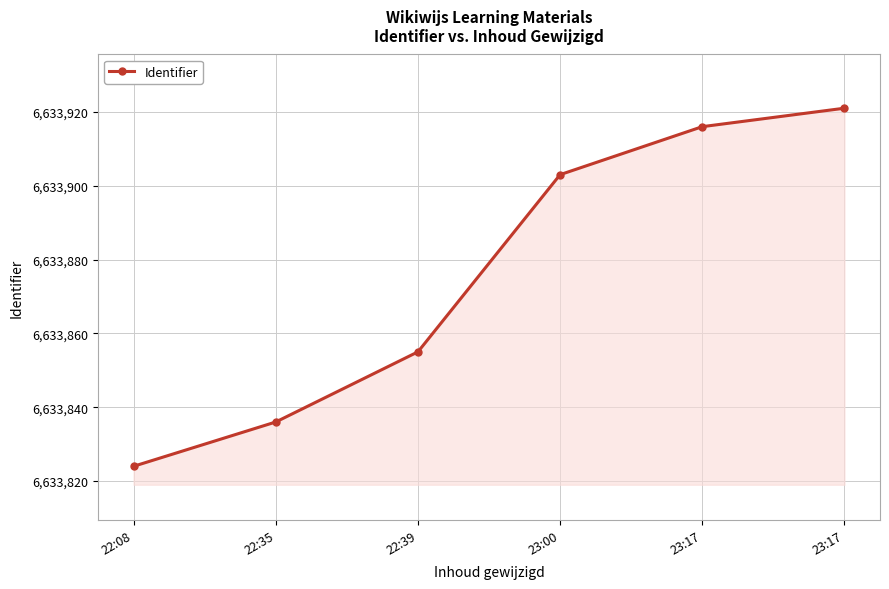

What is the difference between the values at 22:35 and 23:17?

85